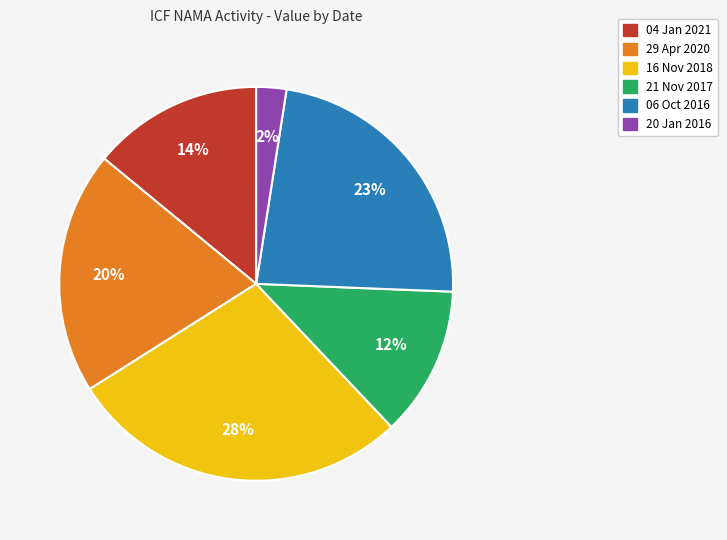

Which slice is the smallest?

20 Jan 2016